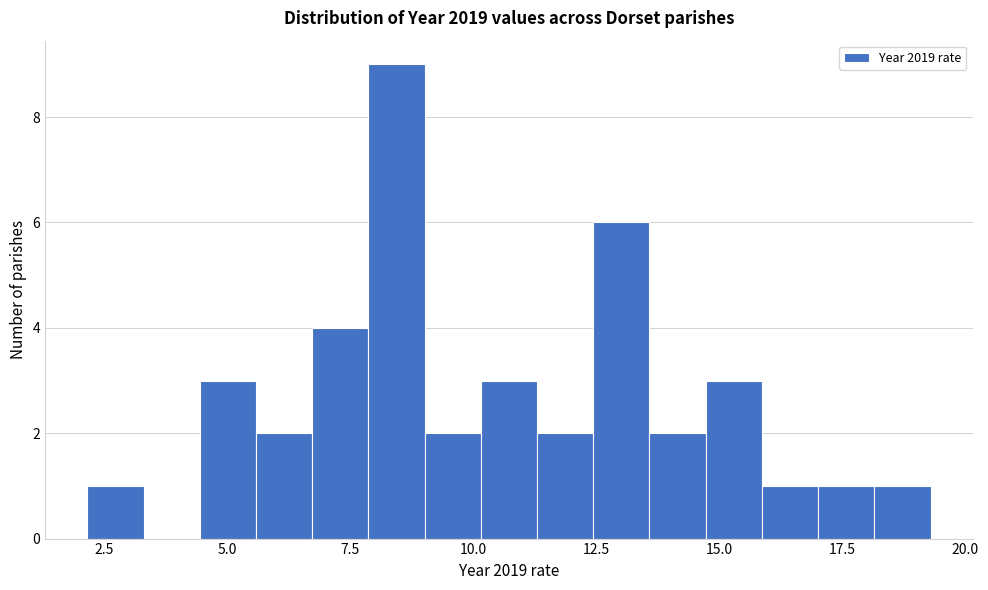

Read against the x-axis, roughly where is the centre of the tallest bar?

8.5